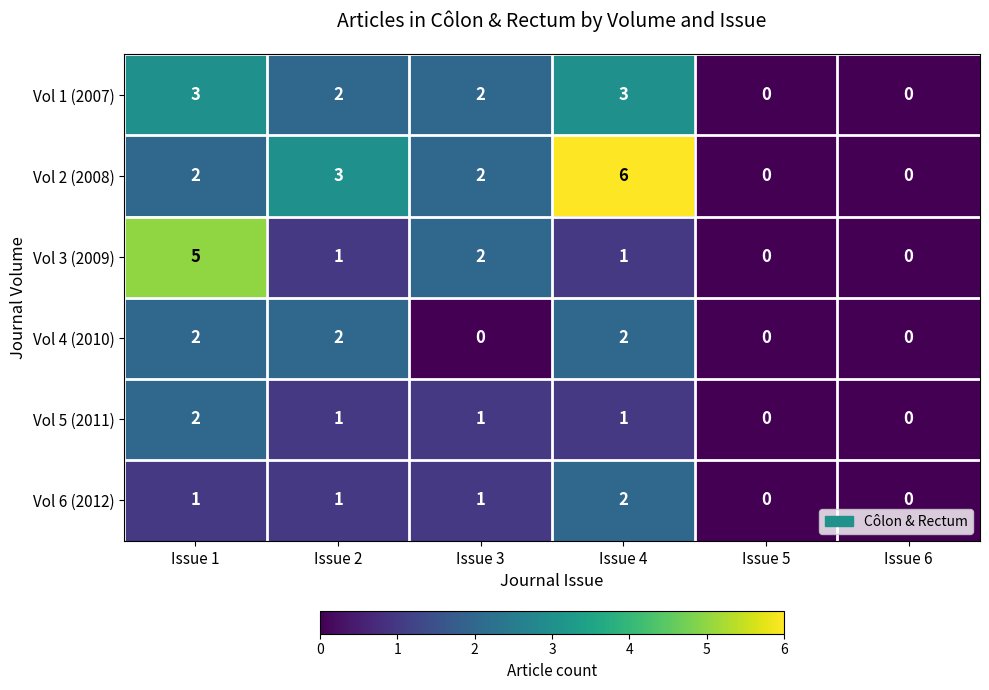

Which series changed the most between Issue 2 and Issue 5?

Vol 2 (2008)